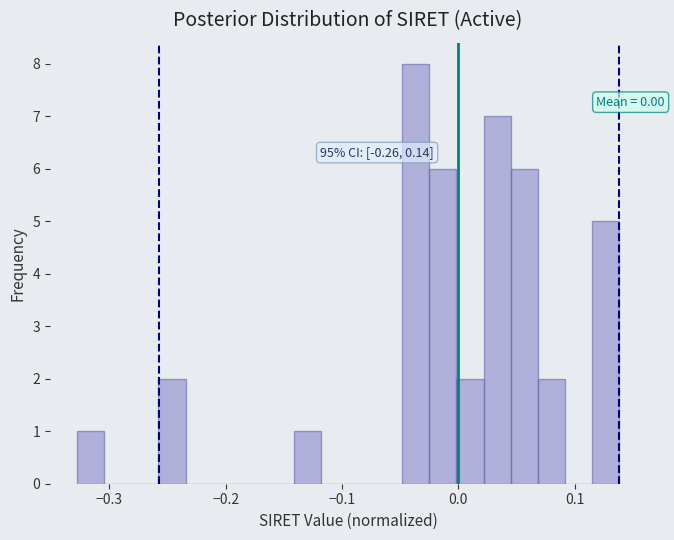

Around what value on the x-axis is the tallest bar? Give the approximate position of its centre, as read against the axis.

-0.04